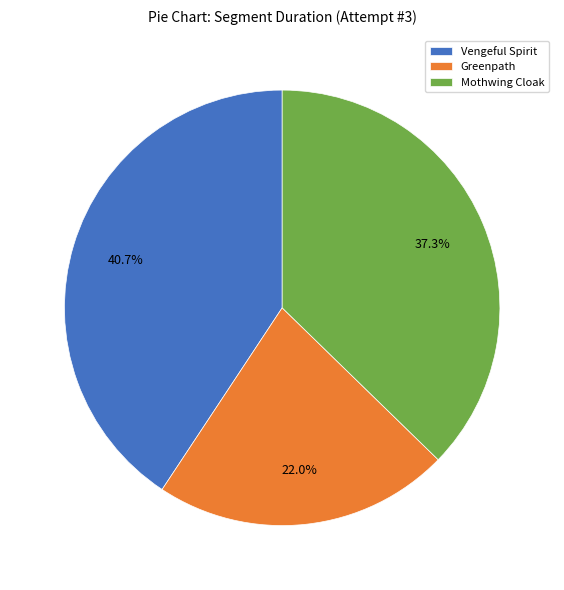

Is there any slice that represents more than half of the pie?

No